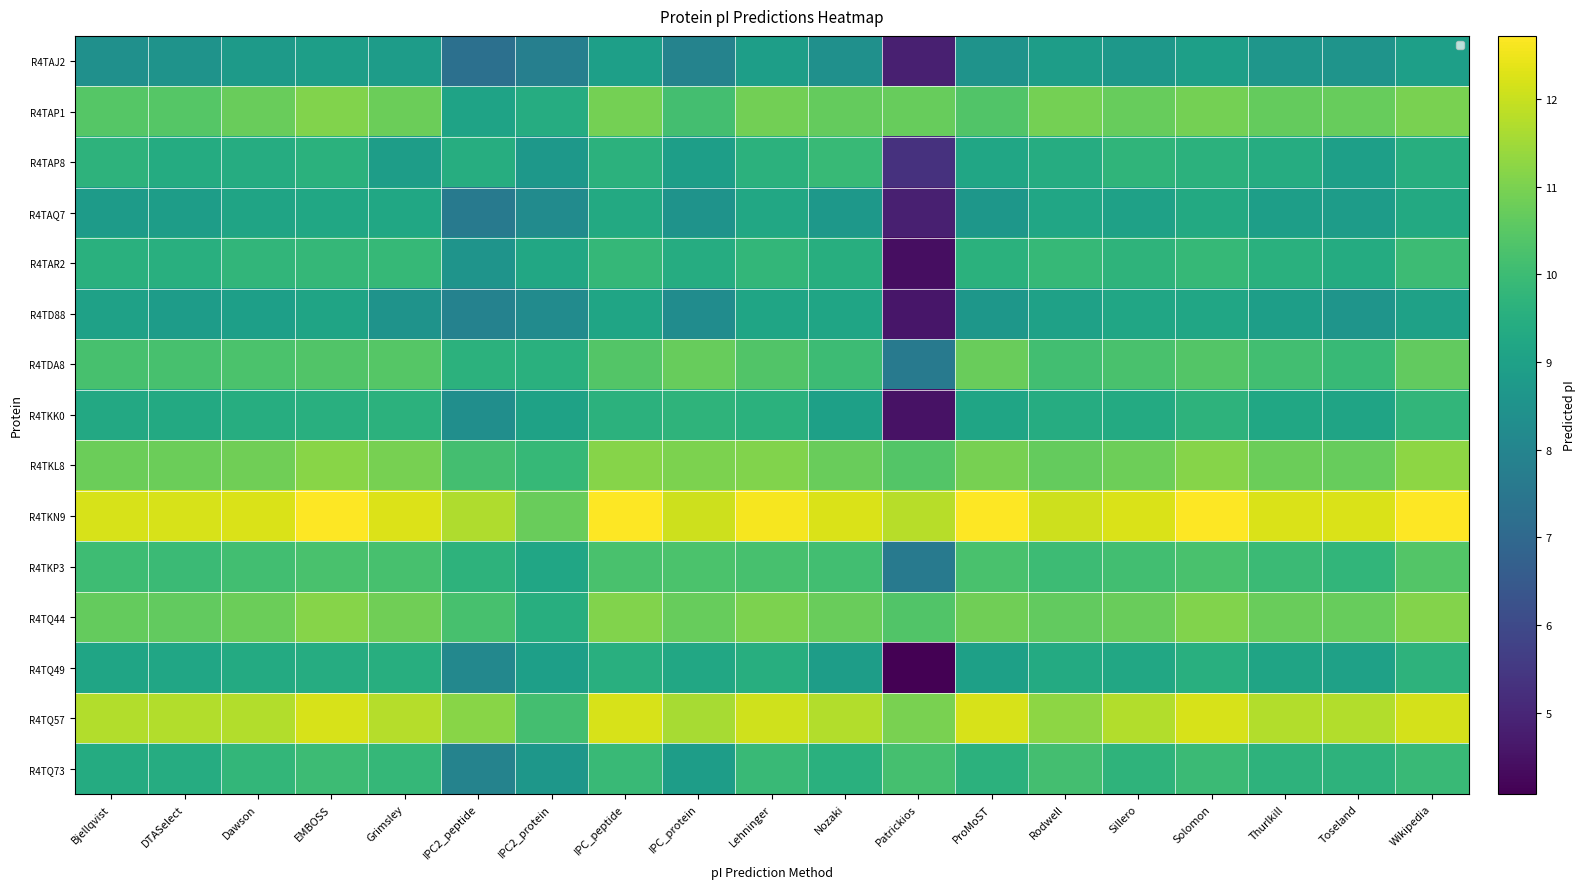

At which category is the sum across all series the highest?

Wikipedia